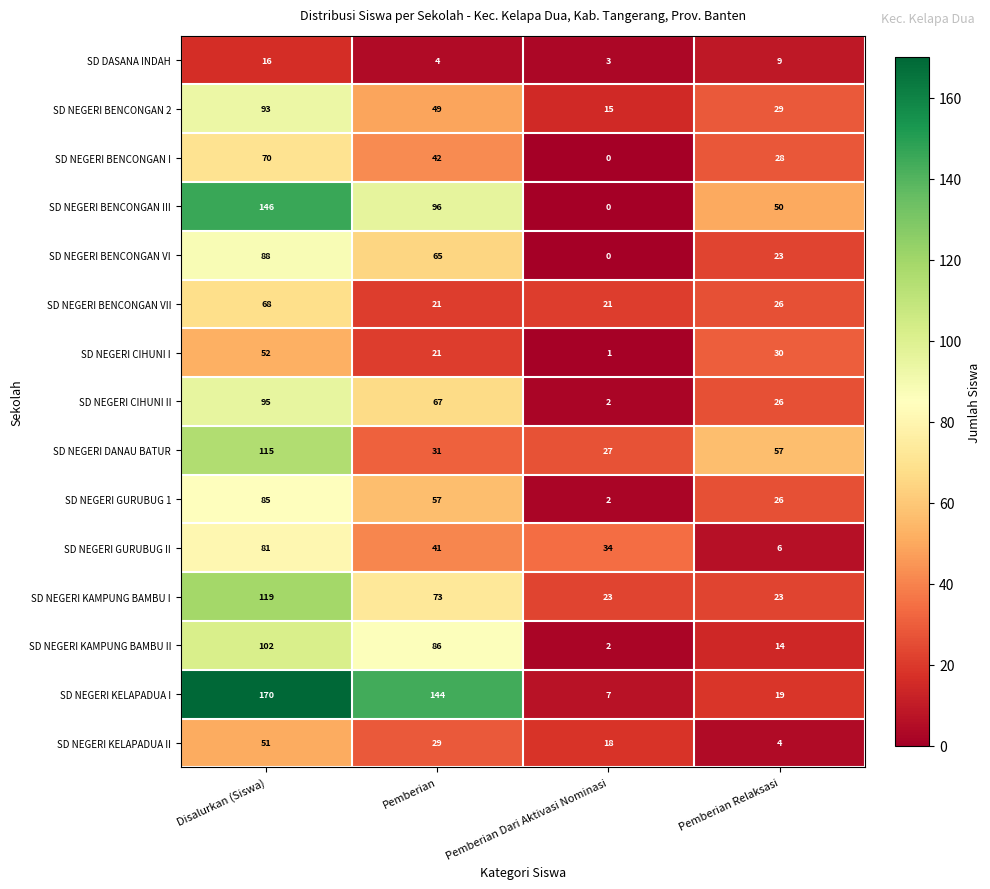

True or false: SD NEGERI KAMPUNG BAMBU II has a value of 86 at Pemberian.

True